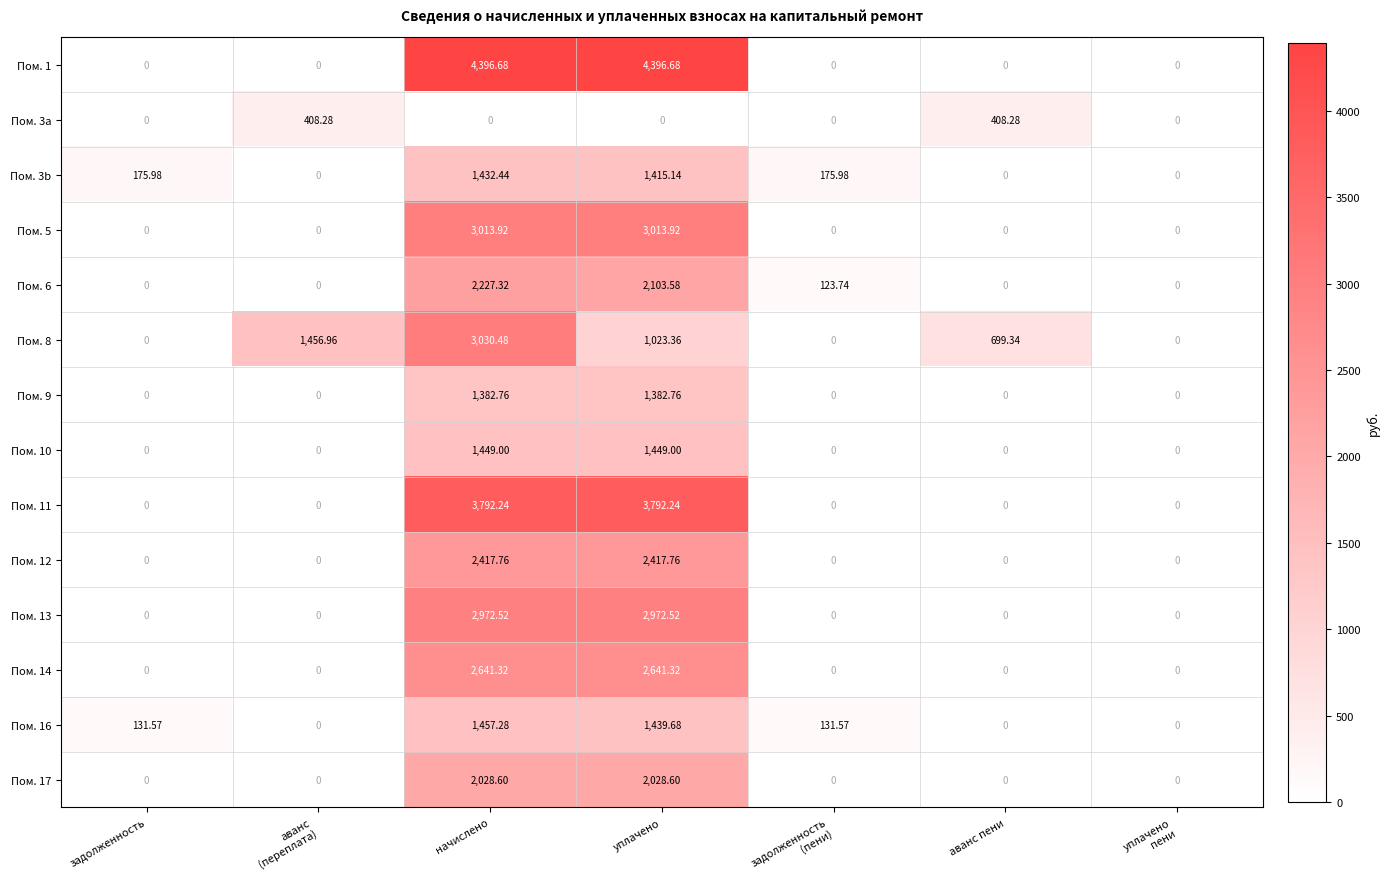

At how many categories does at least one series exceed 4263?

2